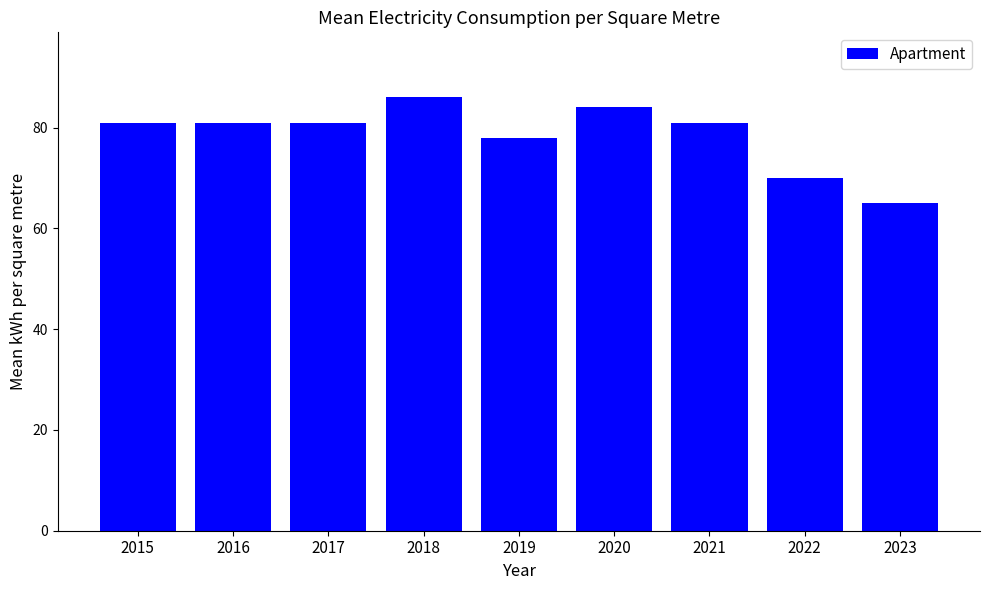

Between 2017 and 2018, which is larger?

2018